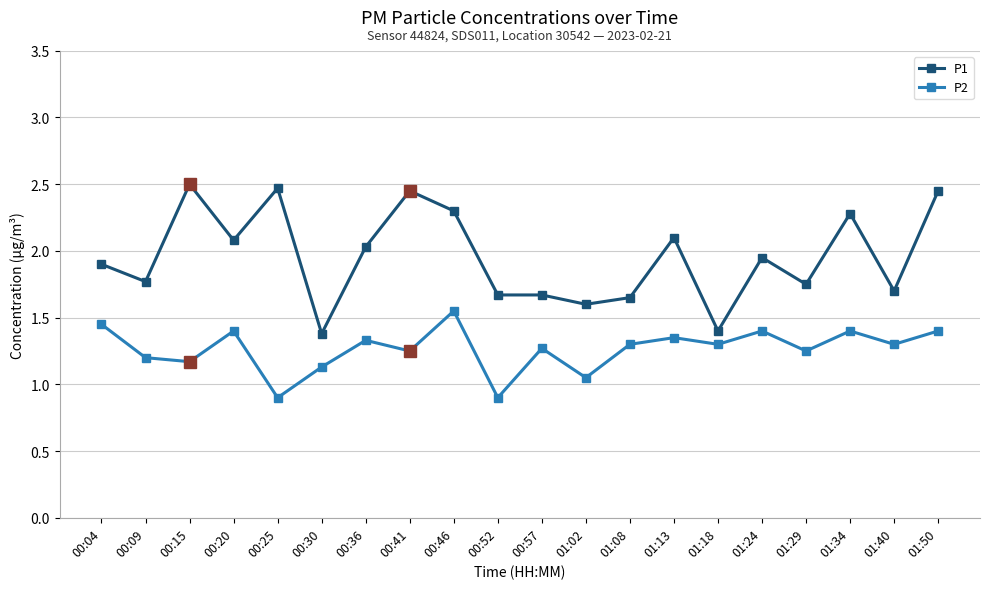

Does the chart have visible grid lines?

Yes